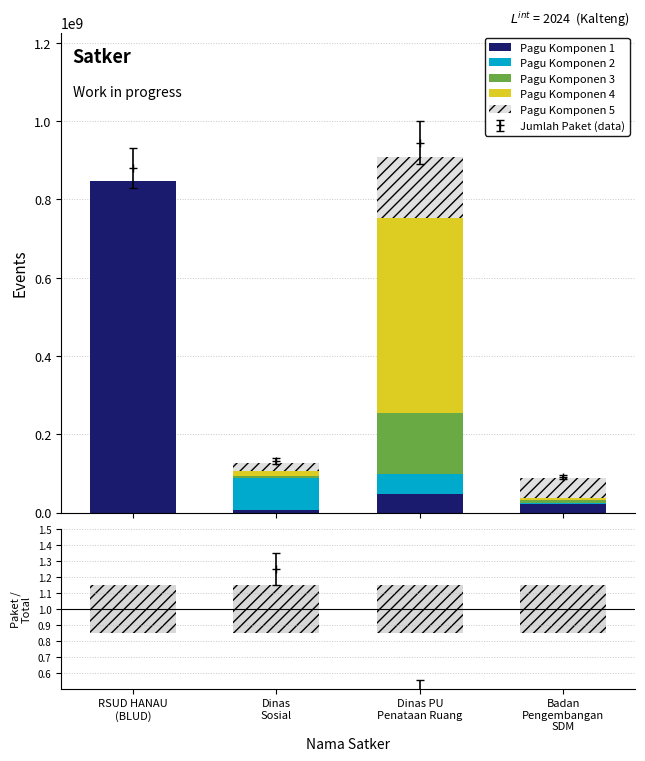

Reading left to right, list all the values displayed in this chart.

Pagu Komponen 1: 846300000.0	6000000.0	48500000.0	21435851.0
Pagu Komponen 2: 0.0	81778000.0	50000000.0	1650000.0
Pagu Komponen 3: 0.0	5000000.0	154840000.0	9001057.0
Pagu Komponen 4: 0.0	12500000.0	499932000.0	4675000.0
Pagu Komponen 5: 0.0	21100000.0	154650000.0	51337383.0
stat+syst: 0.3	0.3	0.3	0.3